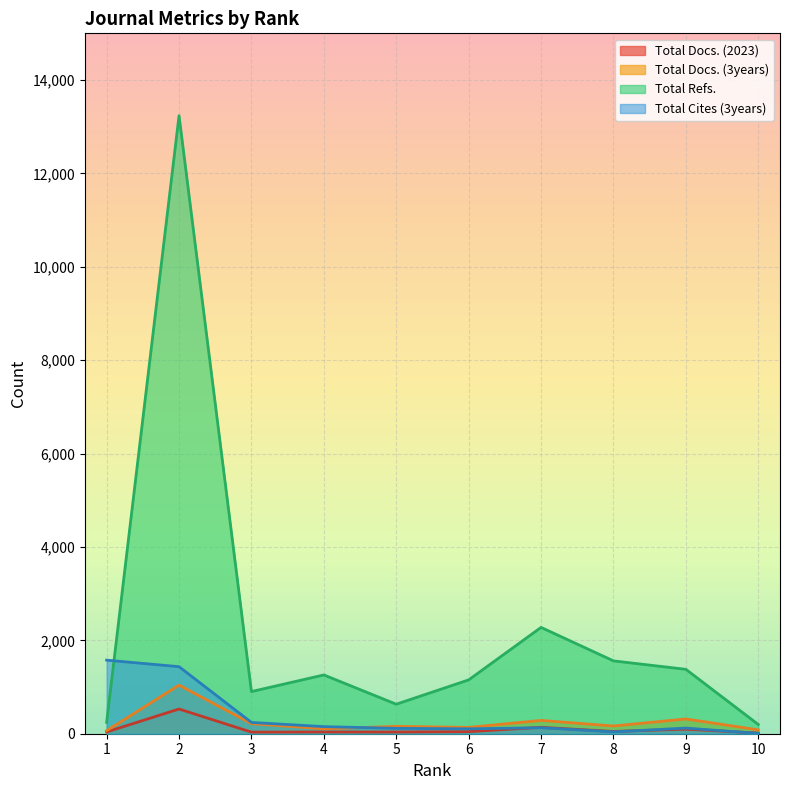

What is the difference between the Total Refs. values at 10 and 6?

955